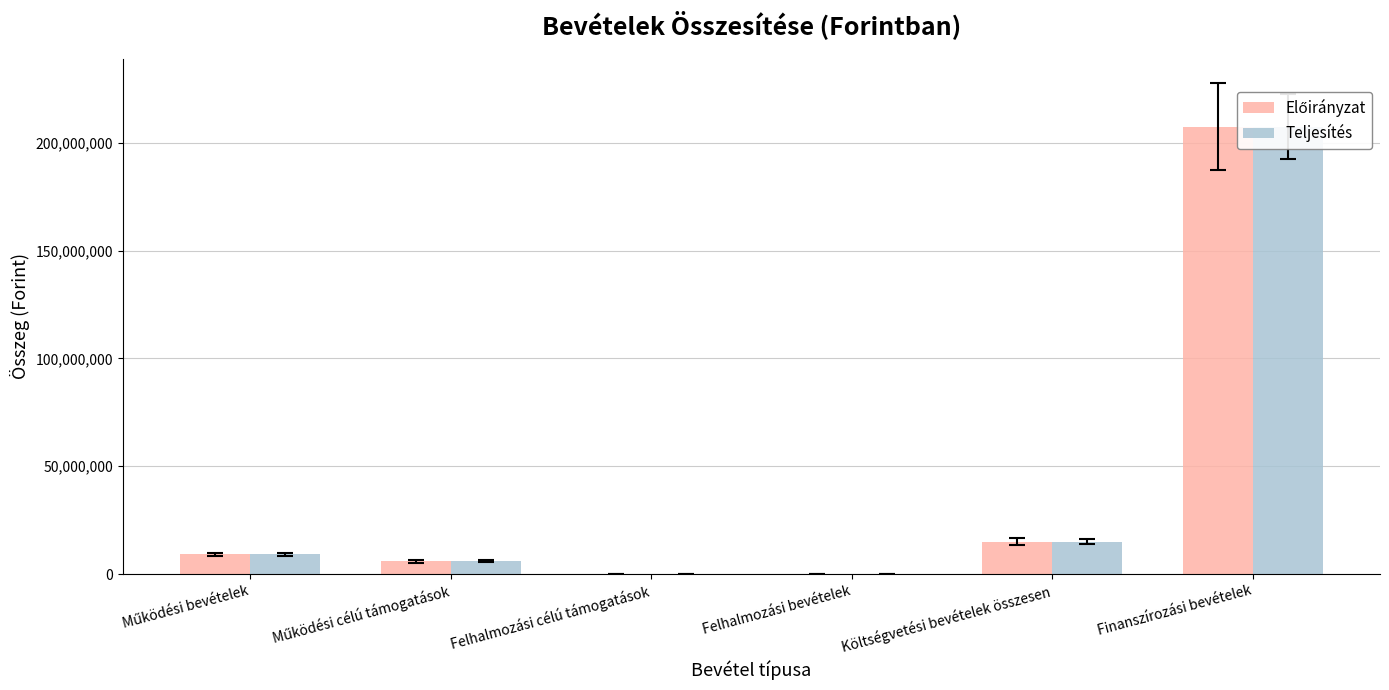

How many values in the Előirányzat series exceed 9132763?

2